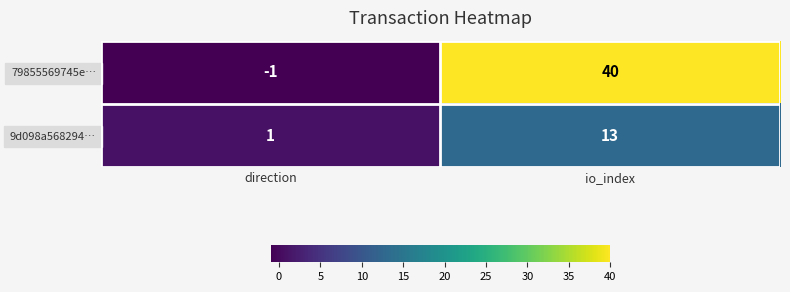

True or false: 79855569745e… has a value of 25 at io_index.

False